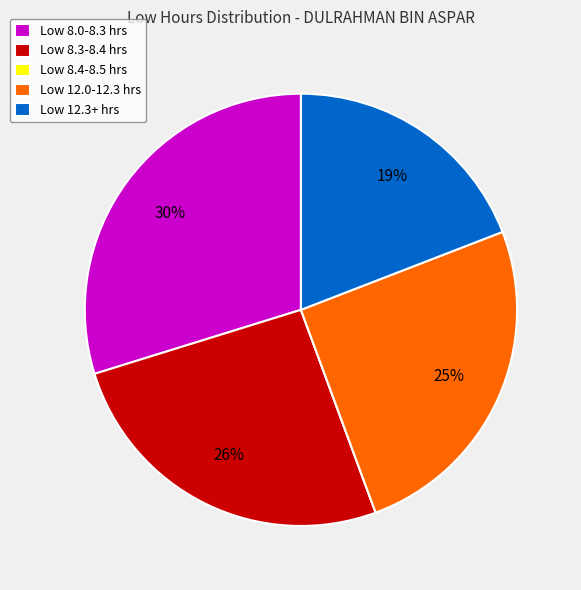

To the nearest percent, what percentage of the pie is Low 8.0-8.3 hrs?

30%